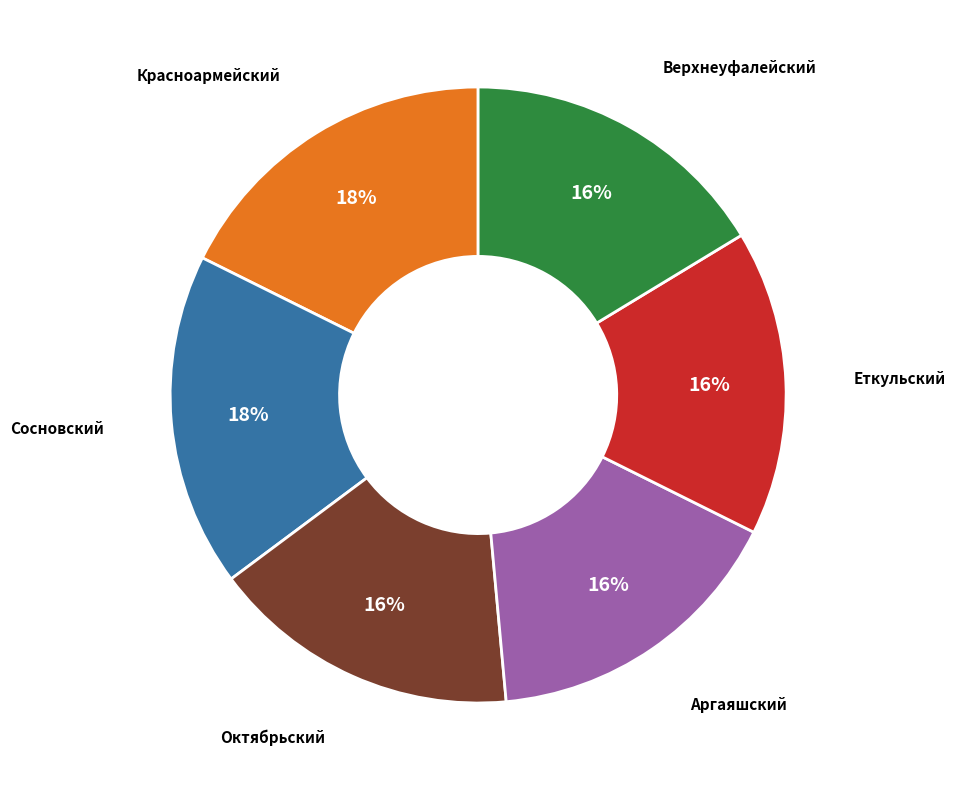

Is there any slice that represents more than half of the pie?

No